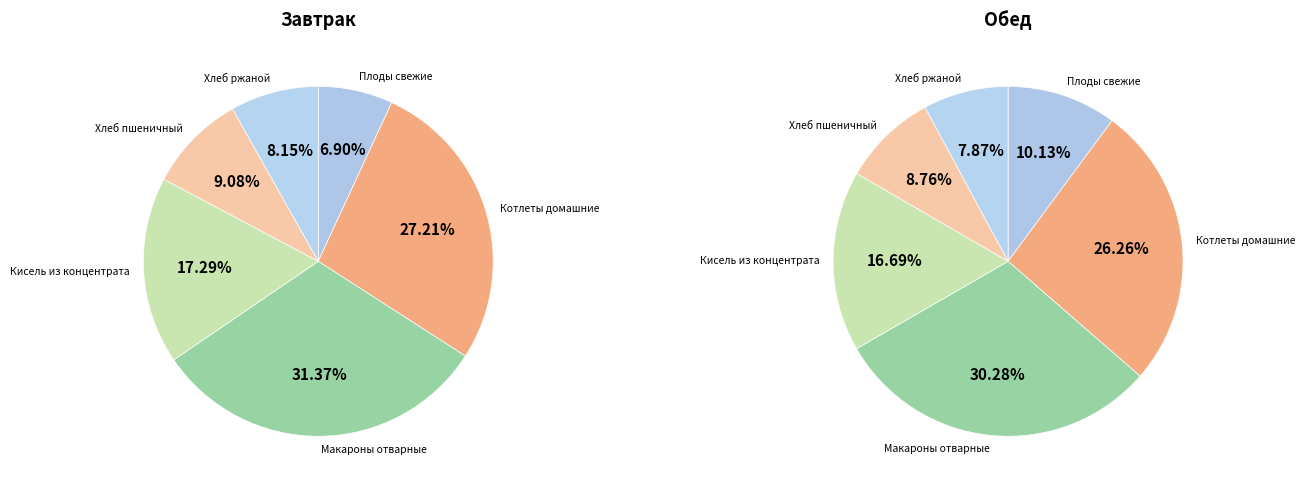

The Кисель из концентрата slice represents 9% of the pie. True or false?

False